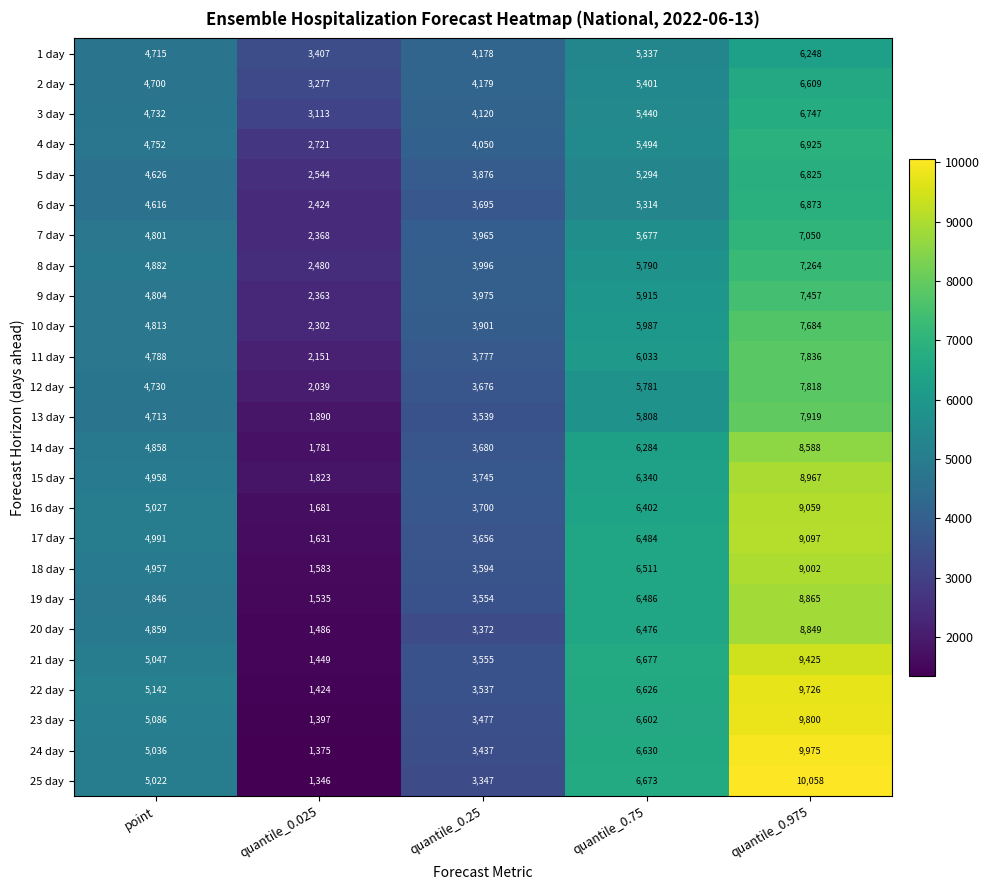

Which series has the largest total across all categories?

22 day